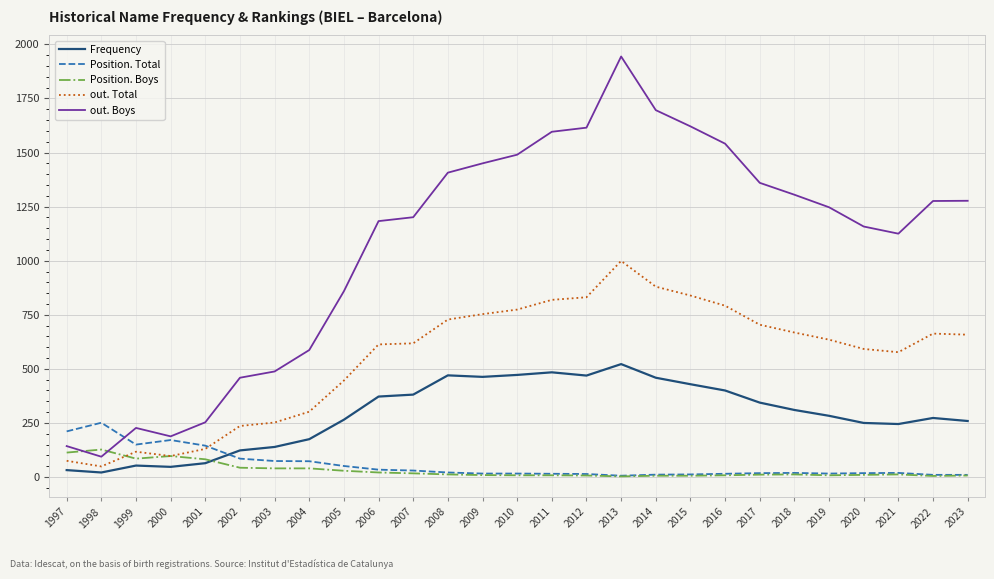

What is the minimum value for Position. Boys?

3